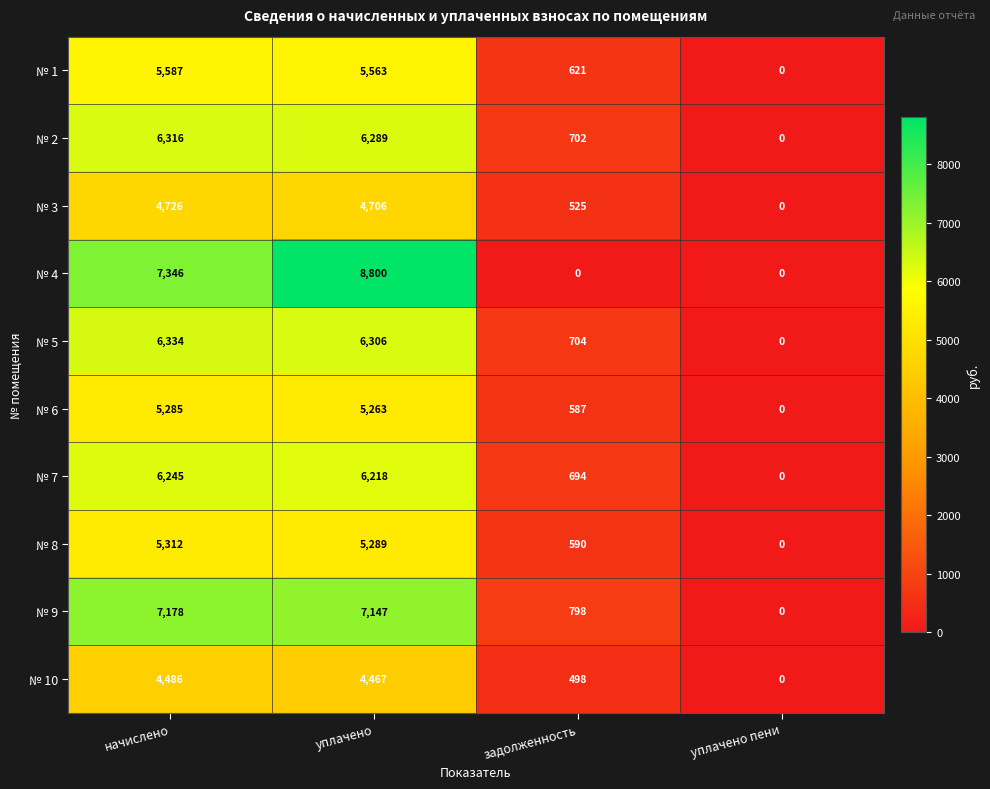

How many data points does each series have?

4